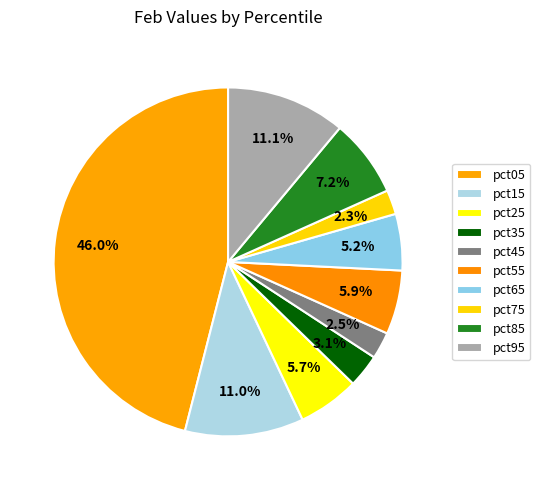

Which has a higher value, pct85 or pct75?

pct85